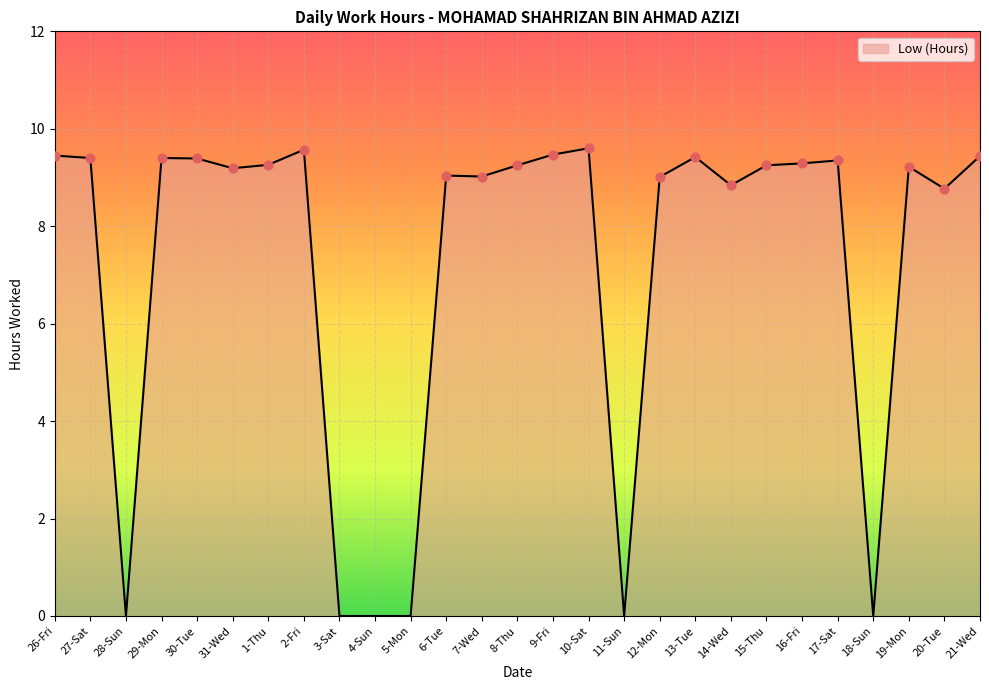

Between 5-Mon and 1-Thu, which is larger?

1-Thu